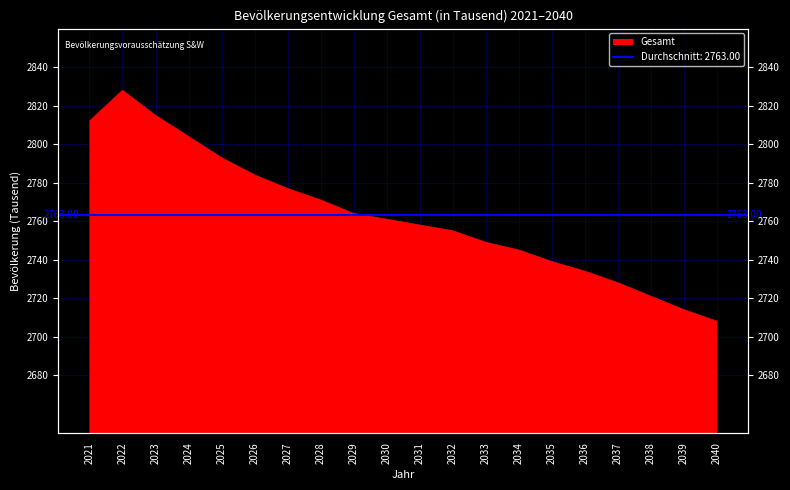

Is it true that the value at 2027 is 3674?

False